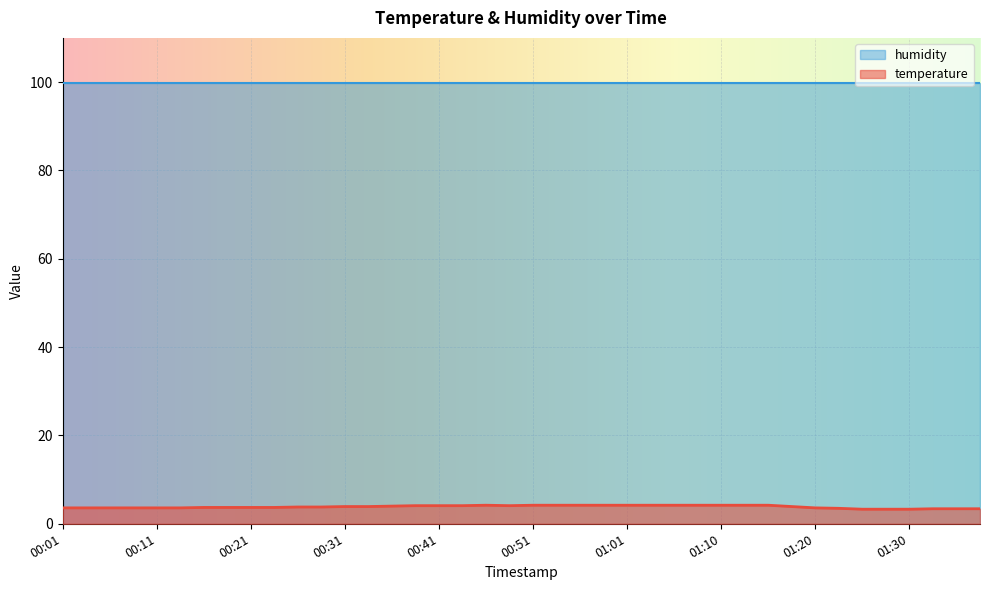

Where is the data nearest to the value 3?

01:25